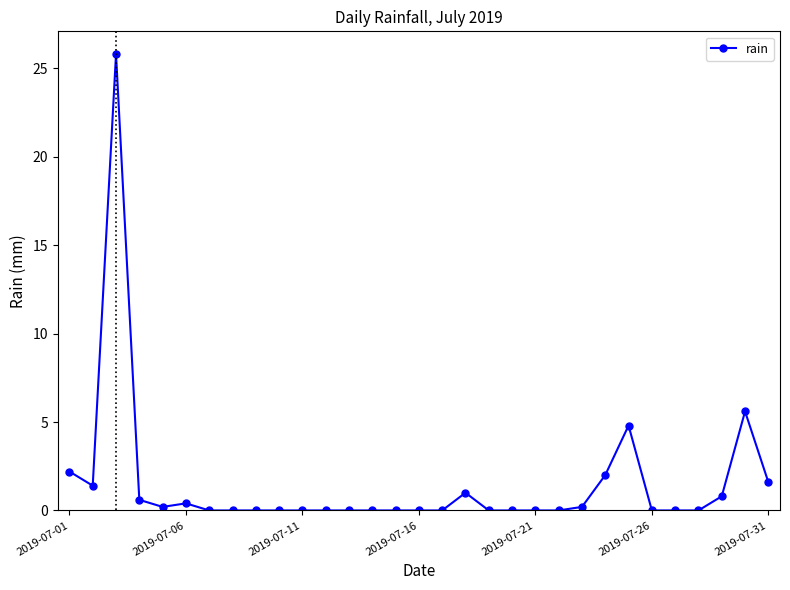

True or false: the data has more than 2 interior local peaks.

True